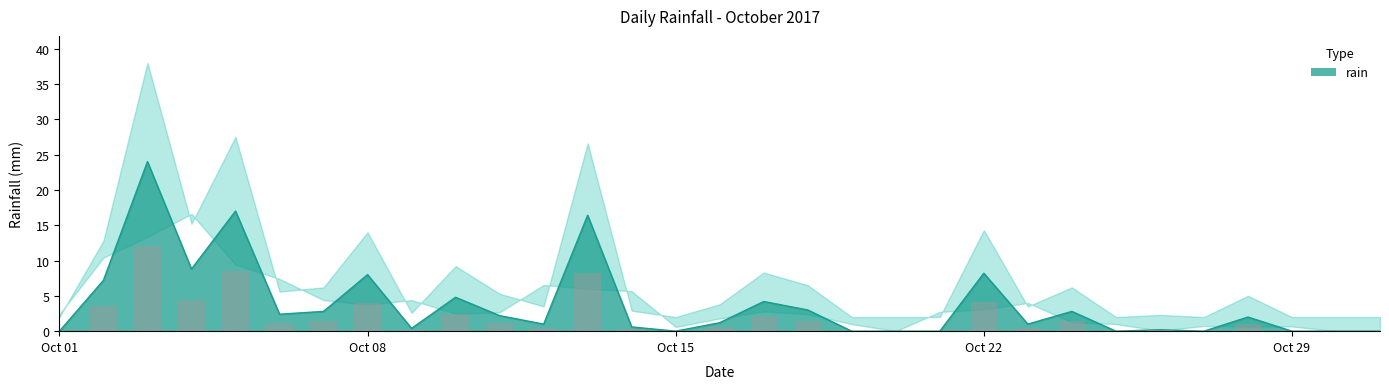

Approximately how many times larger is the value at 2017-10-24 compared to 2017-10-04?

0.3